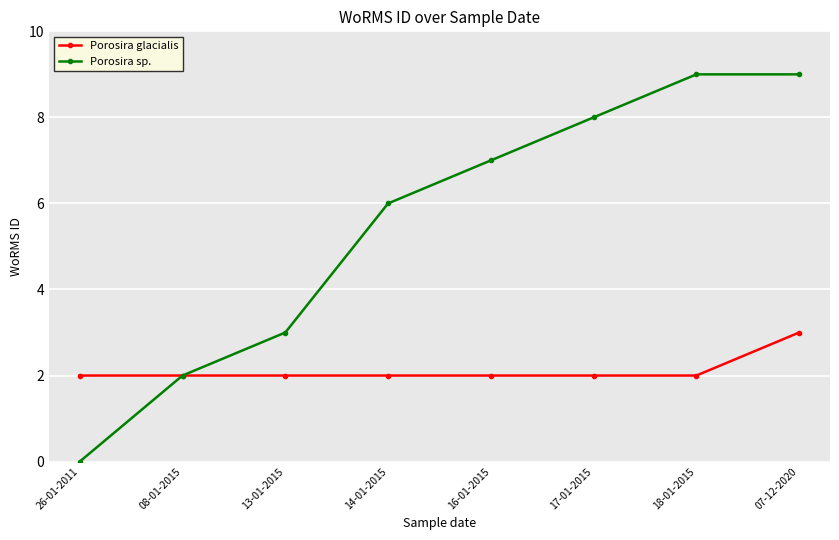

At which category is the sum across all series the highest?

07-12-2020